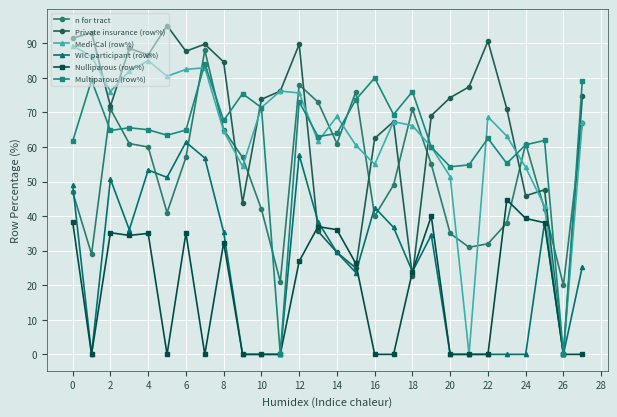

Which series ends up on top after the final intersection of Nulliparous (row%) and n for tract?

n for tract